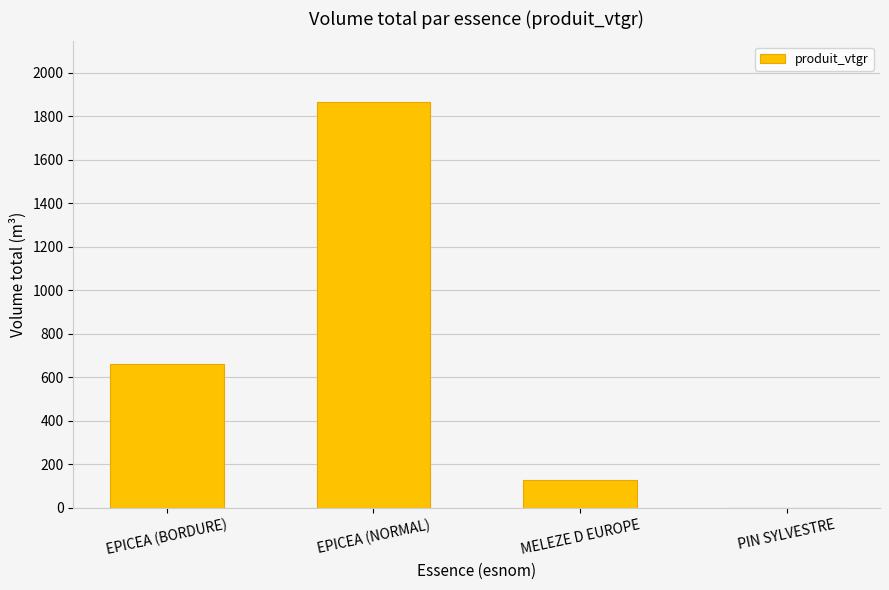

Which category has the highest value across all series?

EPICEA (NORMAL)